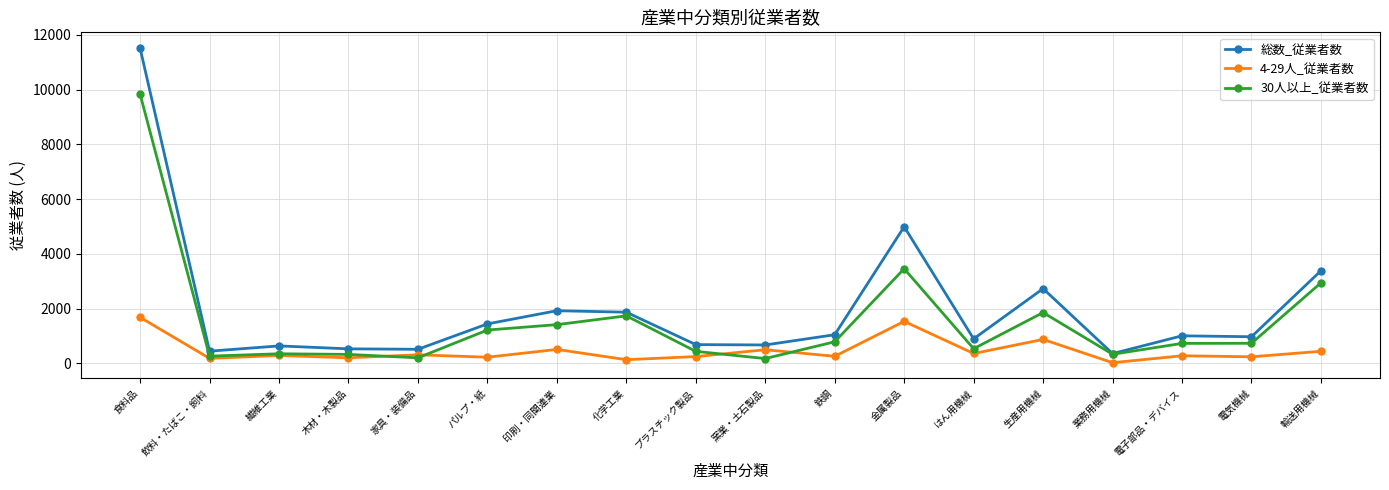

Rank the series by their average value, from highest to lowest.

総数_従業者数, 30人以上_従業者数, 4-29人_従業者数